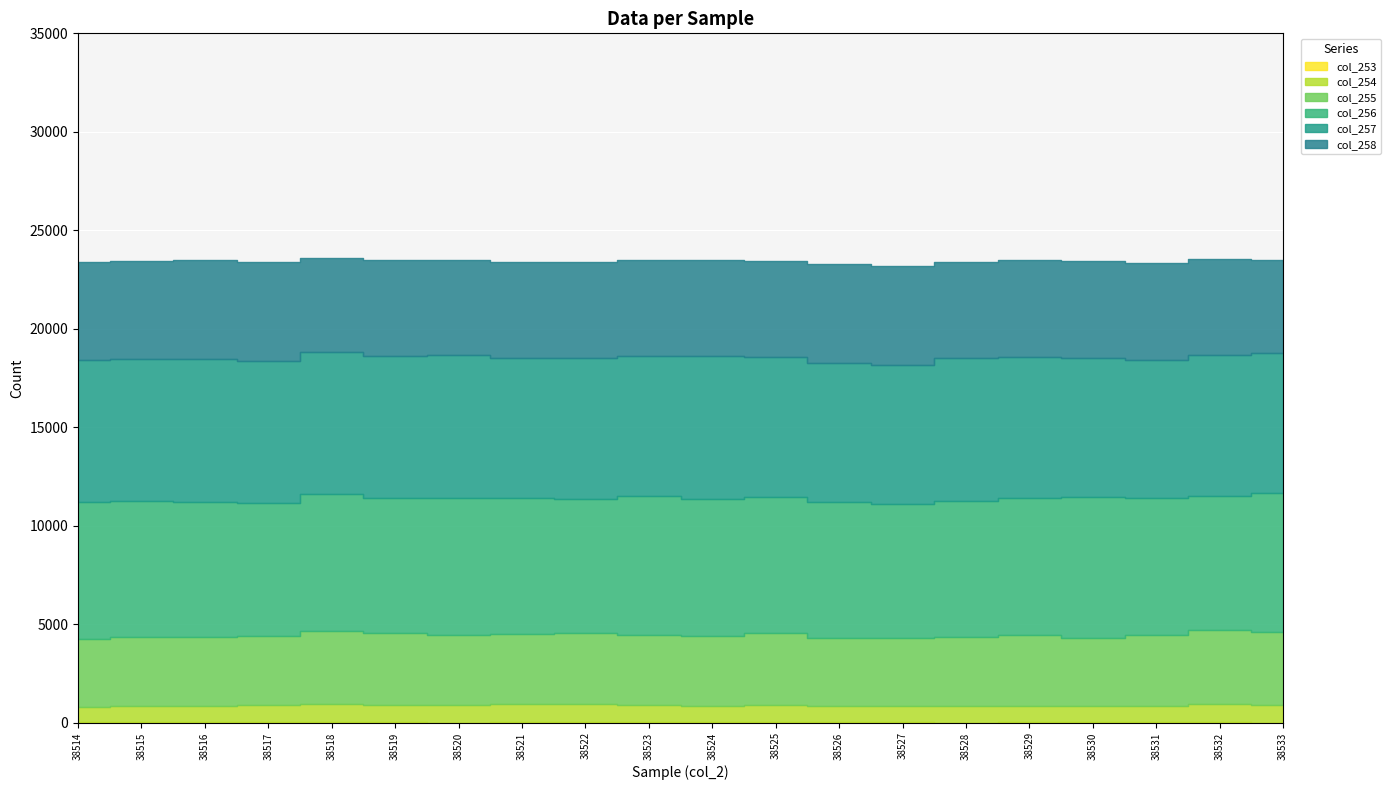

What is the sum of all col_253 values?

144